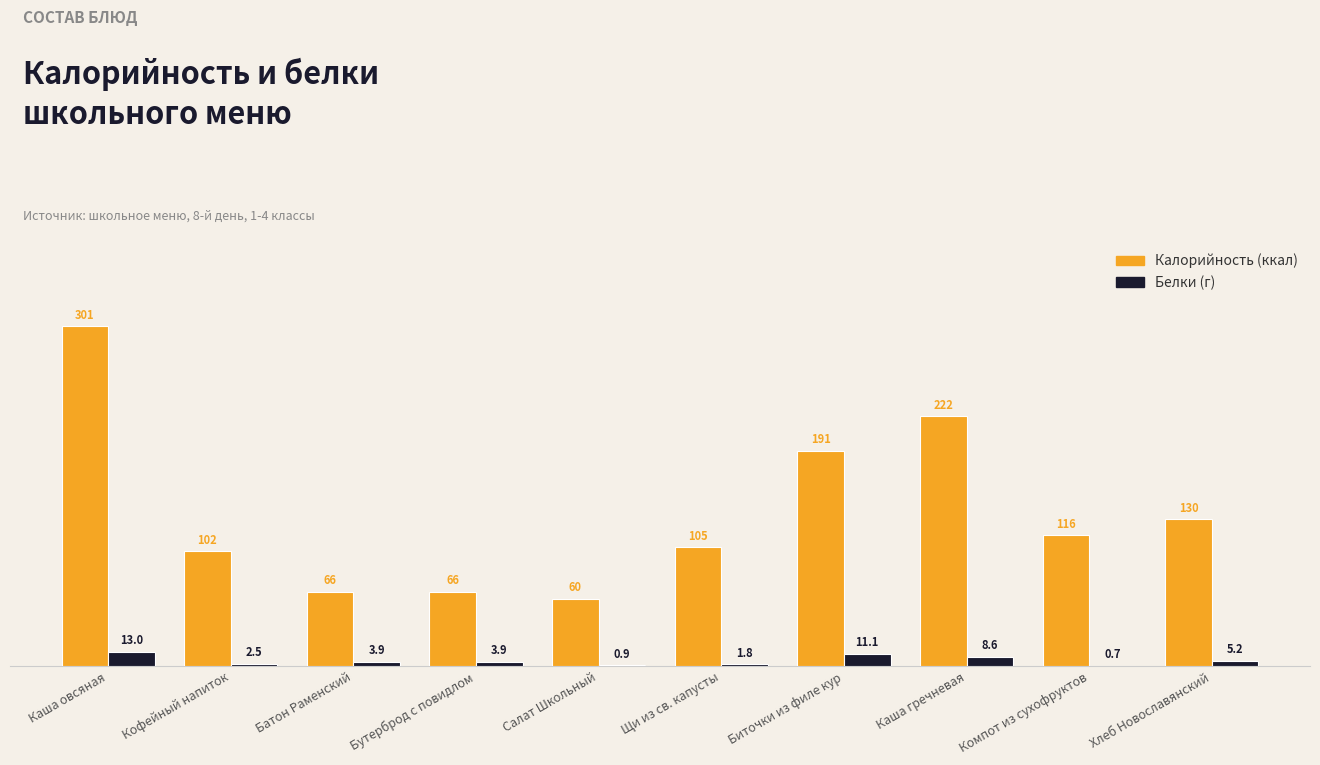

At which category is the sum across all series the highest?

Каша овсяная